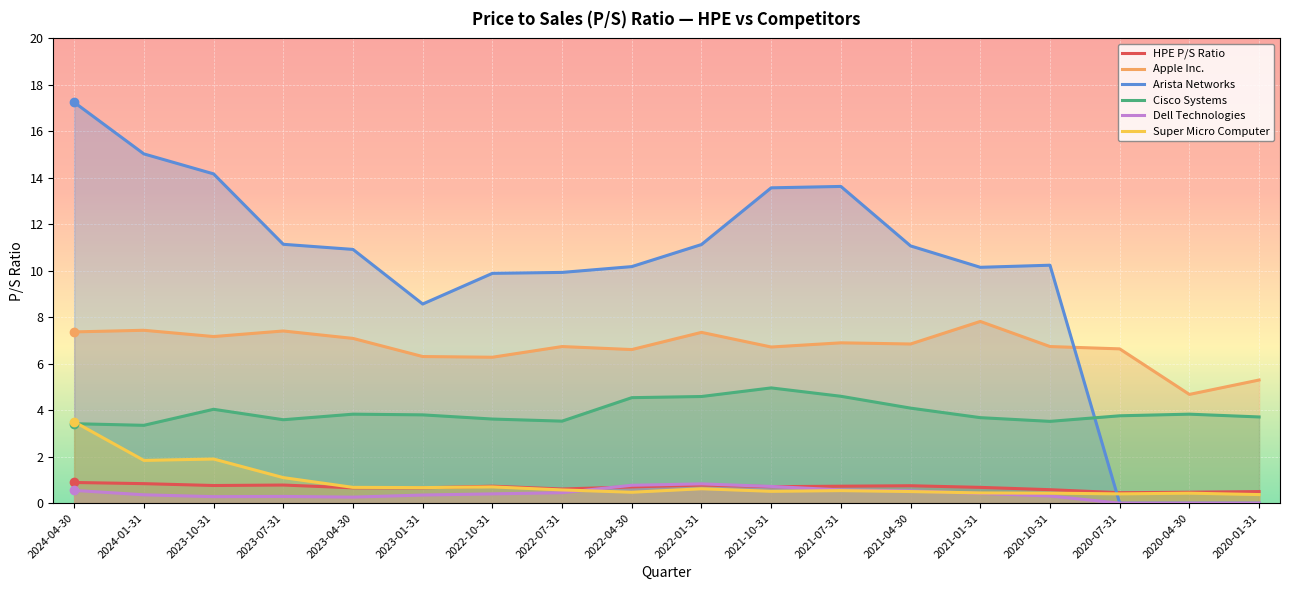

True or false: Dell Technologies and Cisco Systems cross at least once.

False